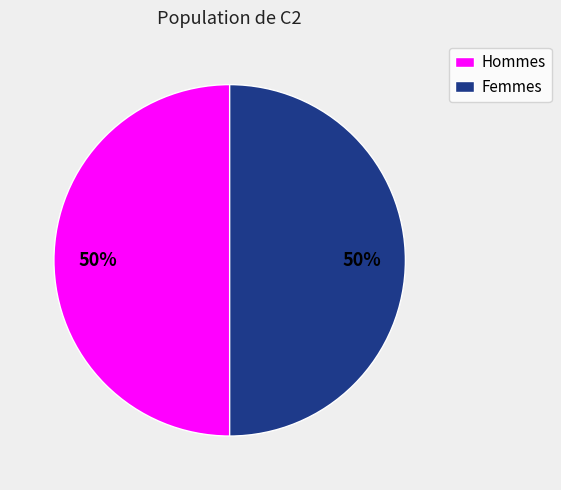

To the nearest percent, what is the average slice percentage?

50%